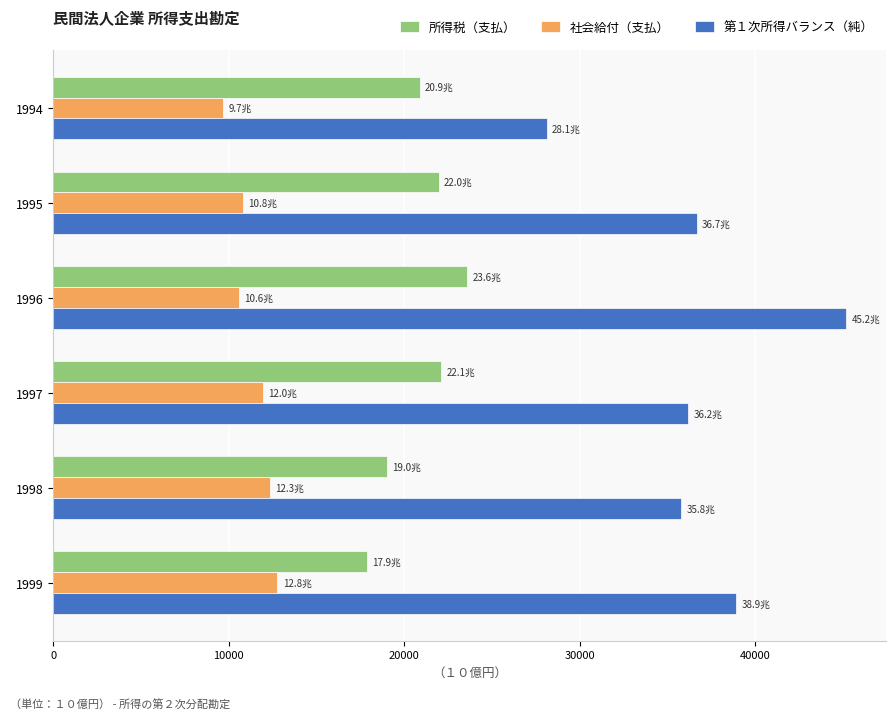

At how many categories does at least one series exceed 17996?

6